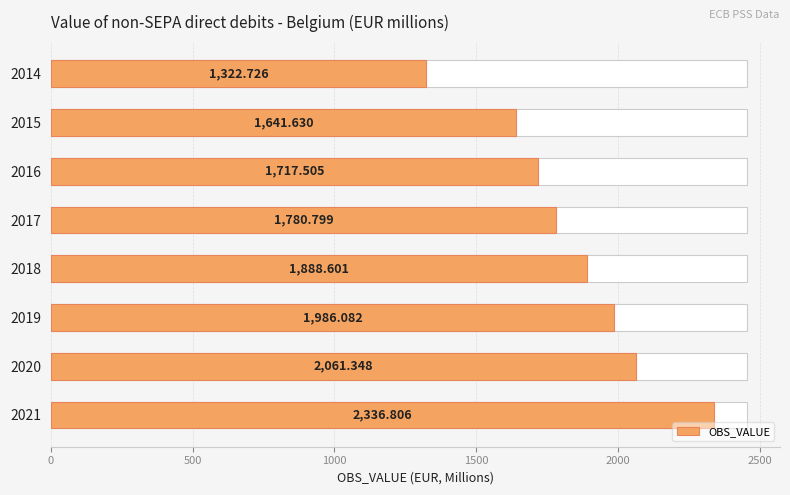

How many bars are there in total?

8